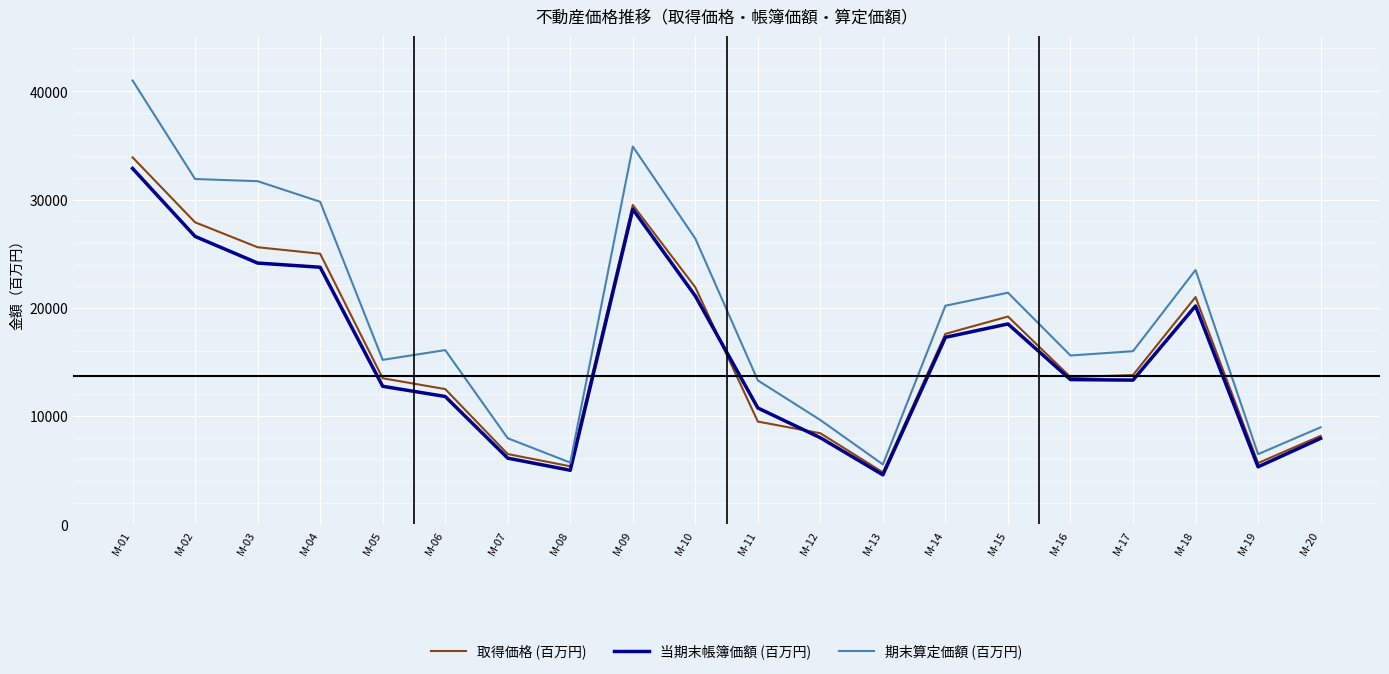

At which category is the sum across all series the highest?

M-01